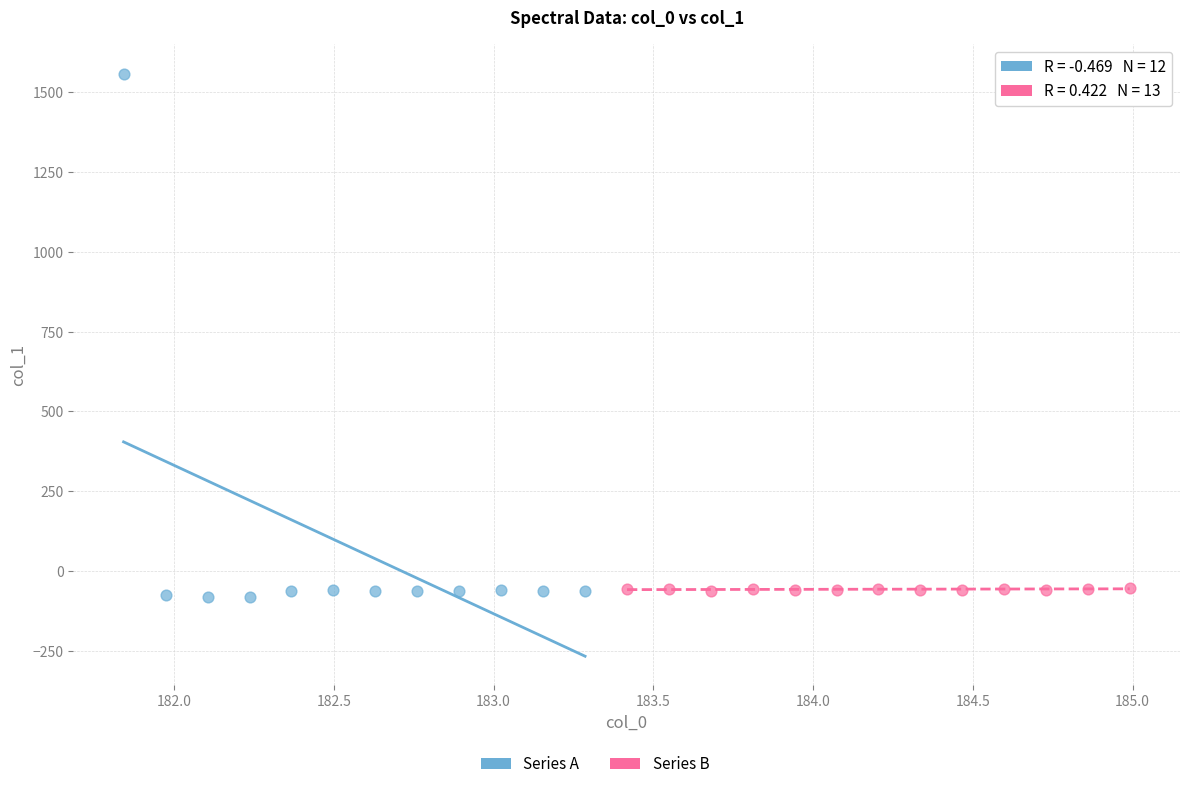

Which series contains the highest Y value?

Series A